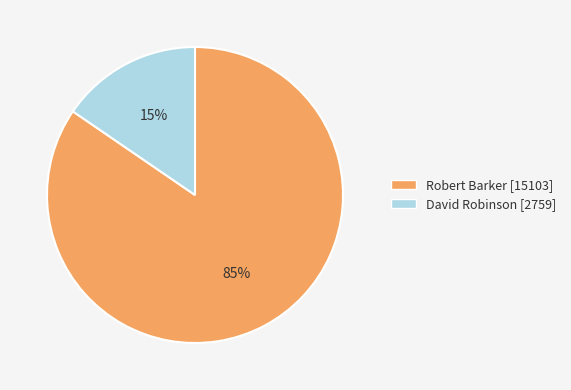

True or false: David Robinson accounts for 22% of the total.

False